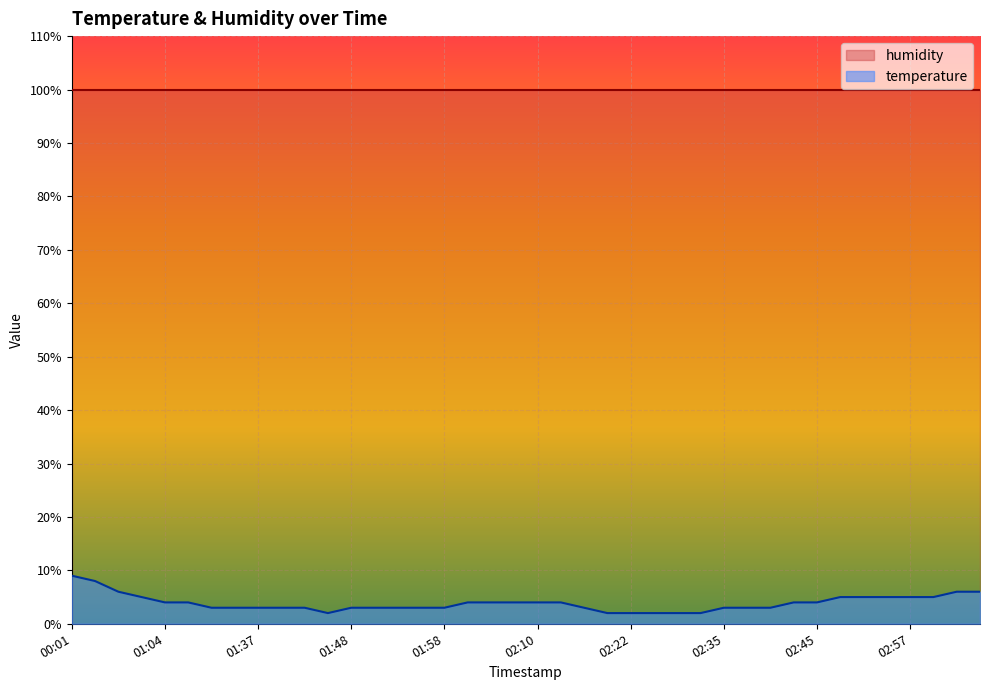

Which has a higher value, 02:35 or 02:42?

02:42